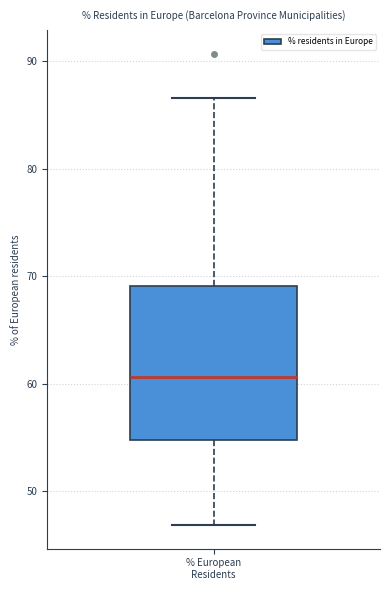

Where does the lower whisker of the box for % European Residents end on the y-axis? The values are not printed on the chart, so give them approximately, as read against the axis.

47